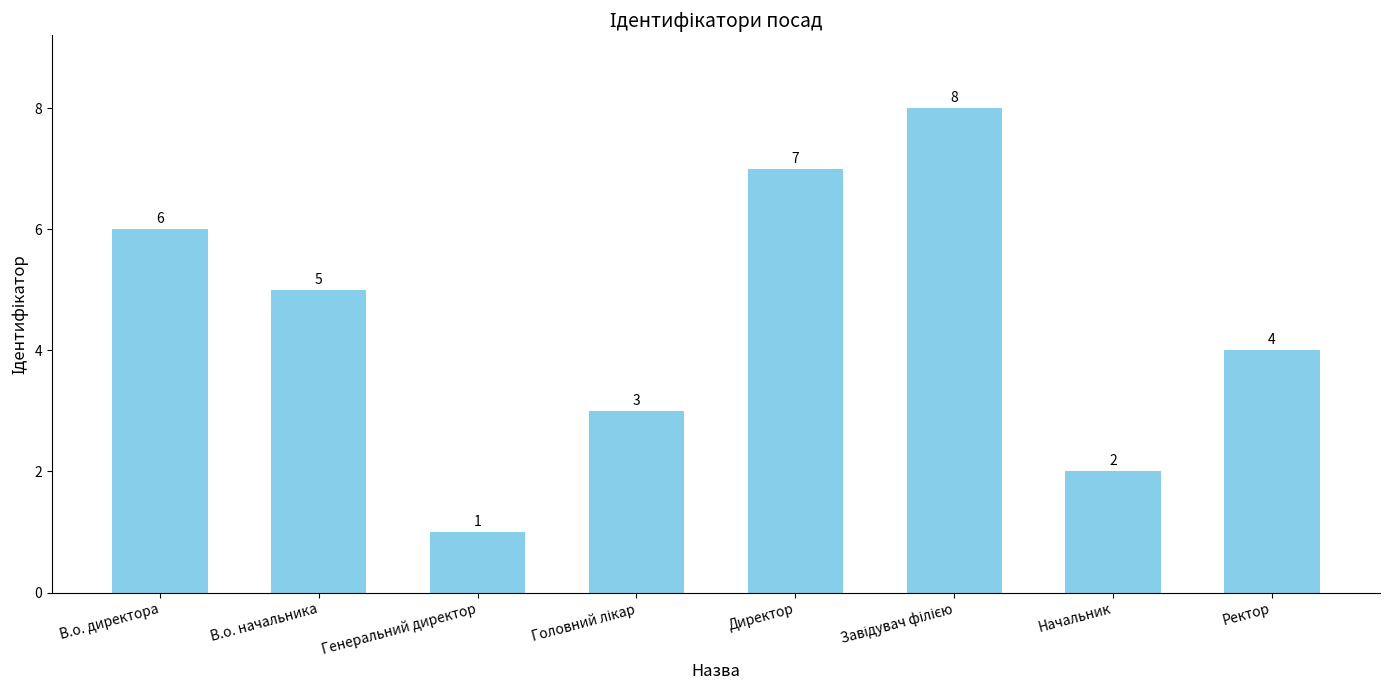

What is the label of the 5th bar from the left?

Директор